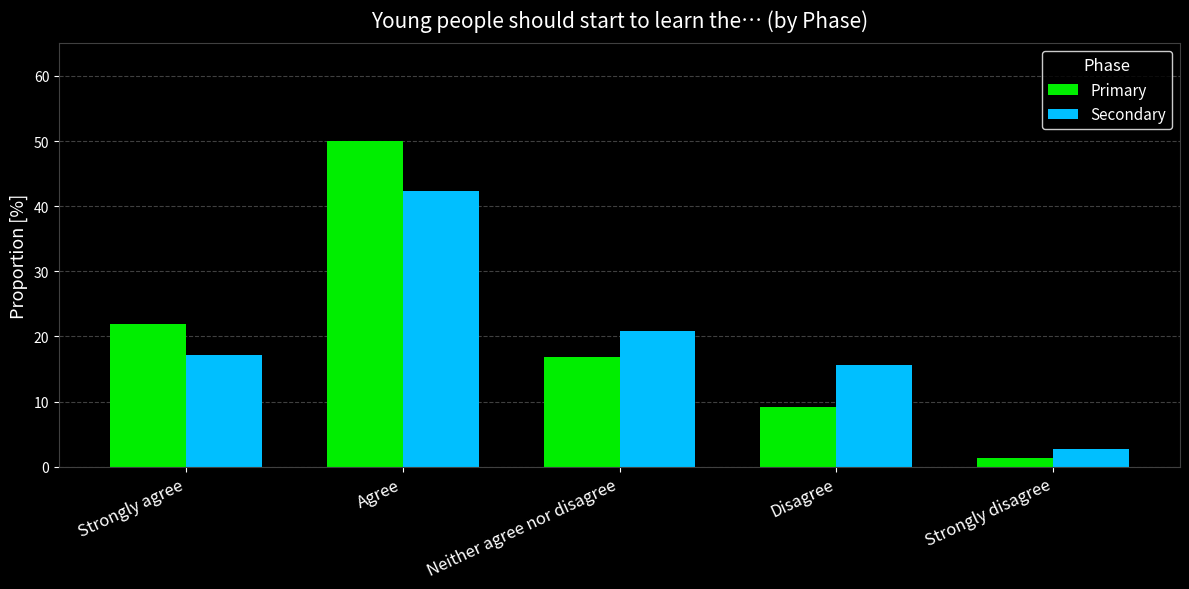

What is the average value of the Secondary series?

19.7